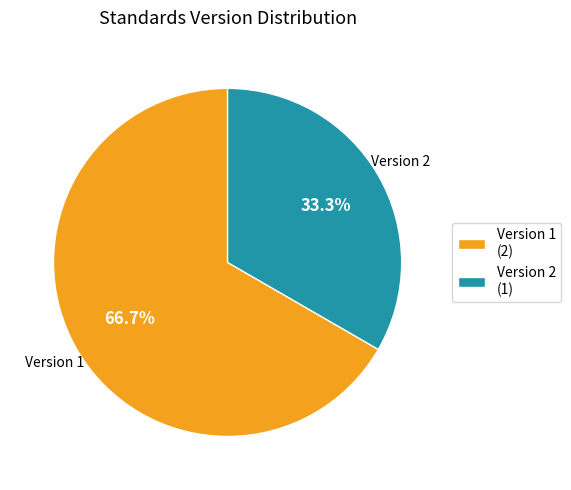

What is the smallest slice in the pie chart?

Version 2 (1)